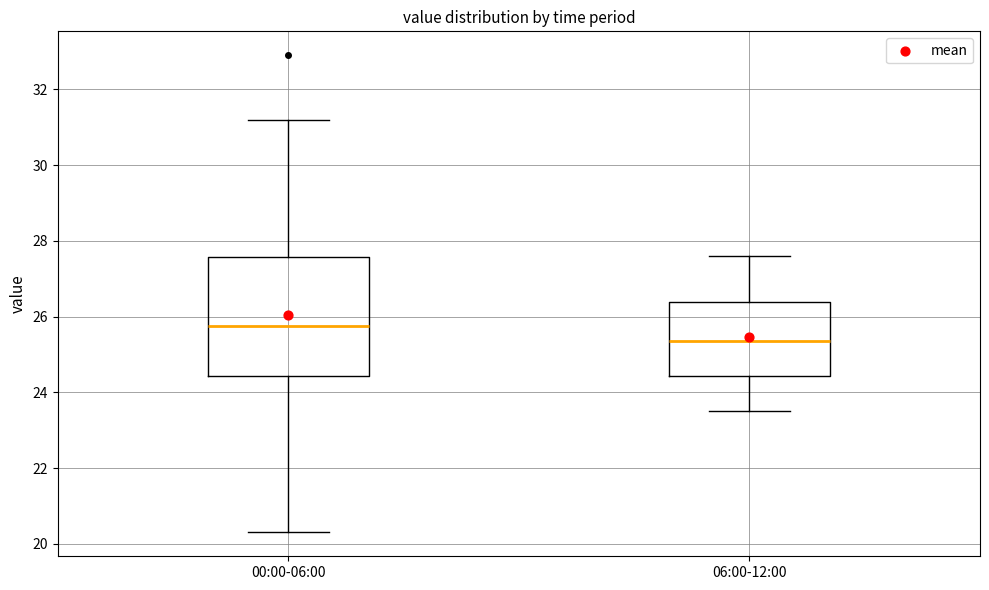

Comparing the boxes themselves (not the whiskers), which one is the tallest?

00:00-06:00